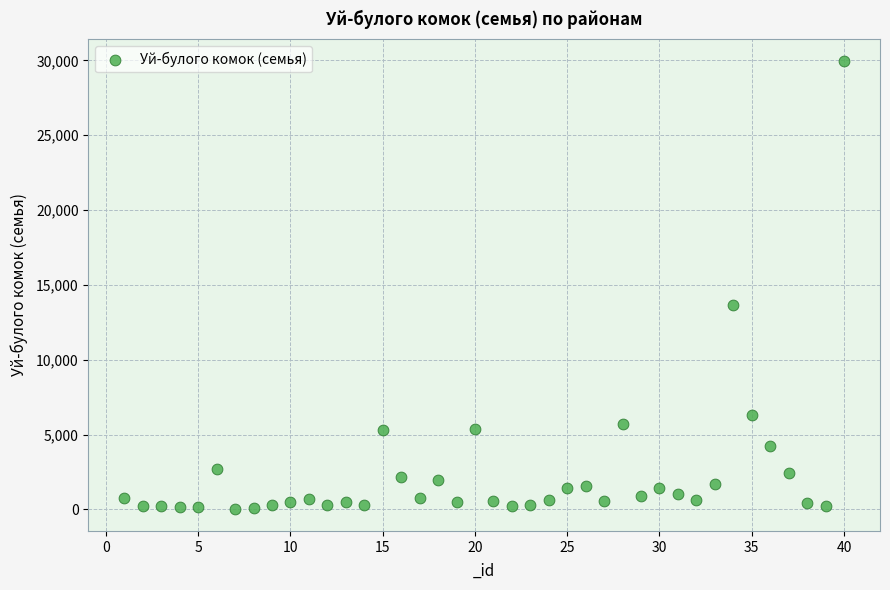

What is the range of X values (max minus min)?

39